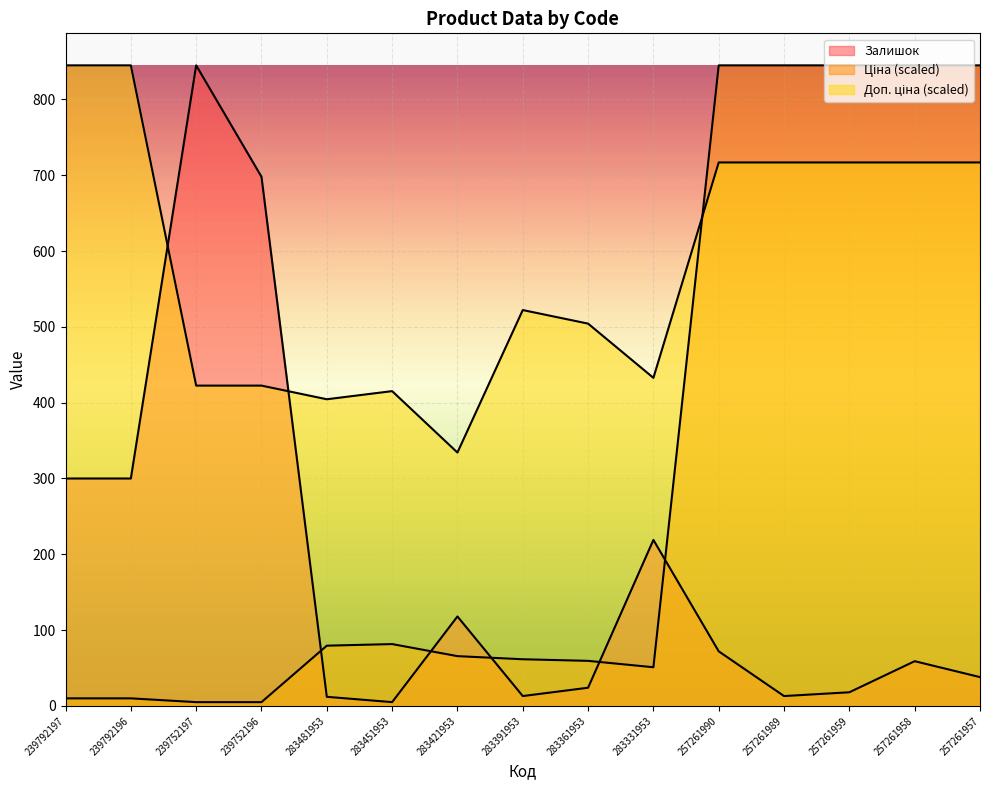

How many lines are shown in the chart?

3